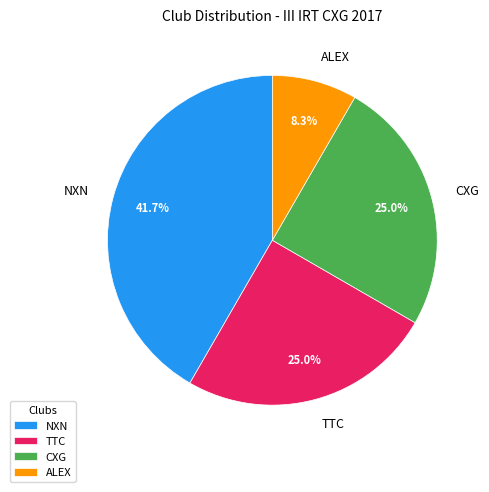

To the nearest percent, what is the average slice percentage?

25%